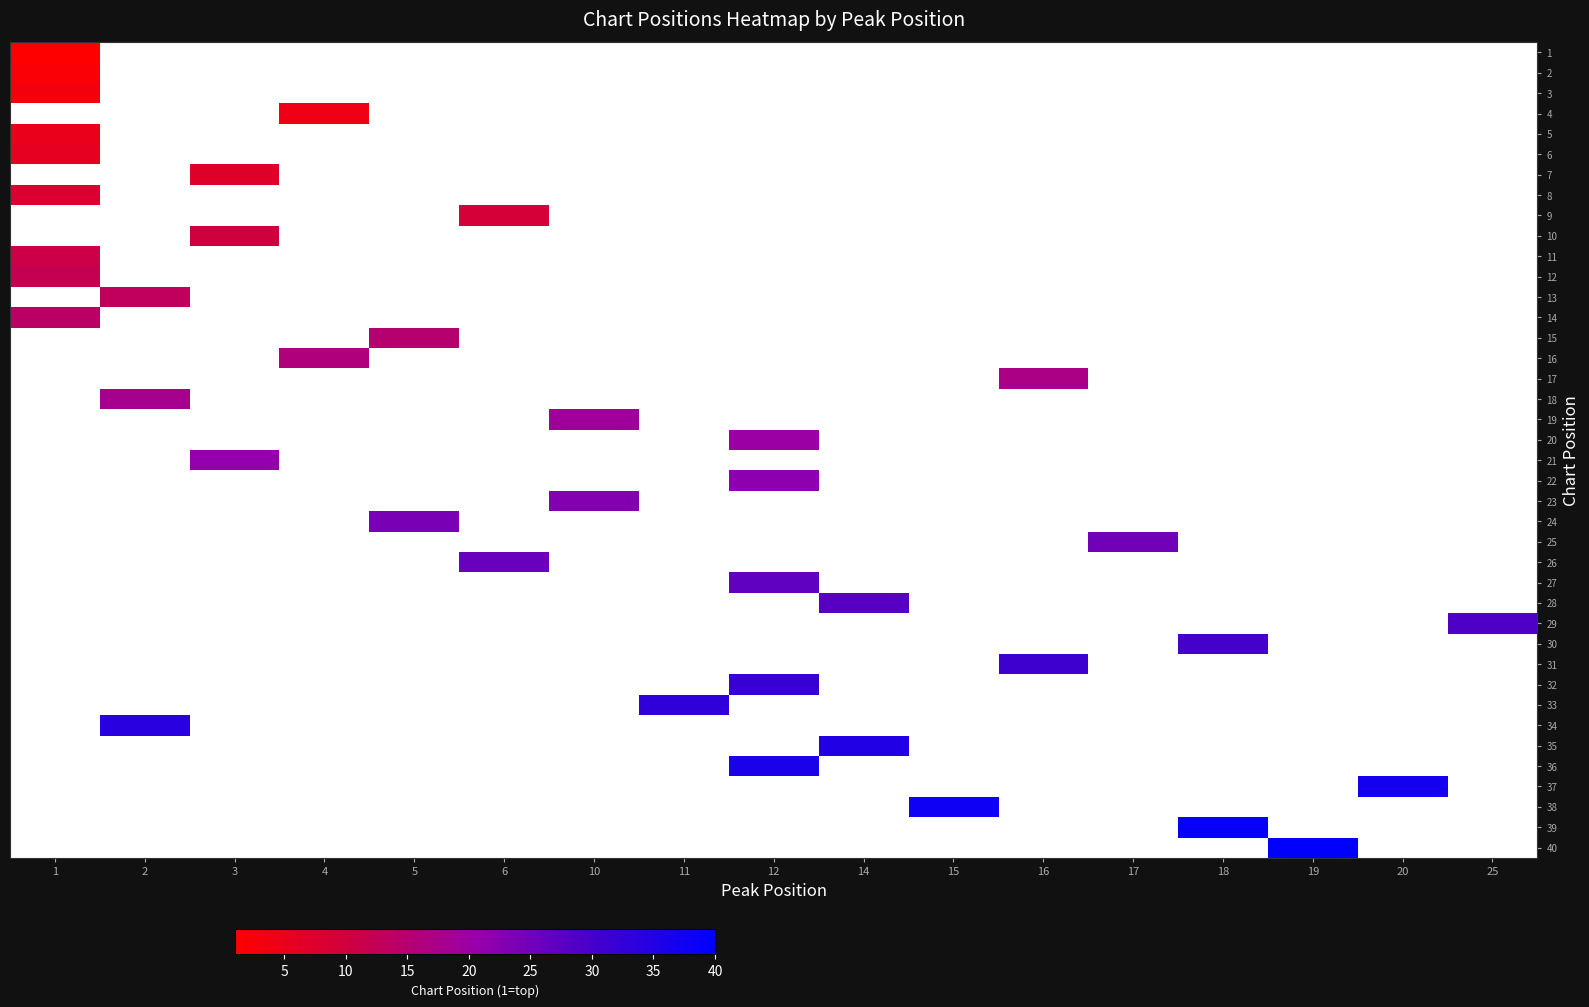

What is the minimum value shown in the chart?

1.0